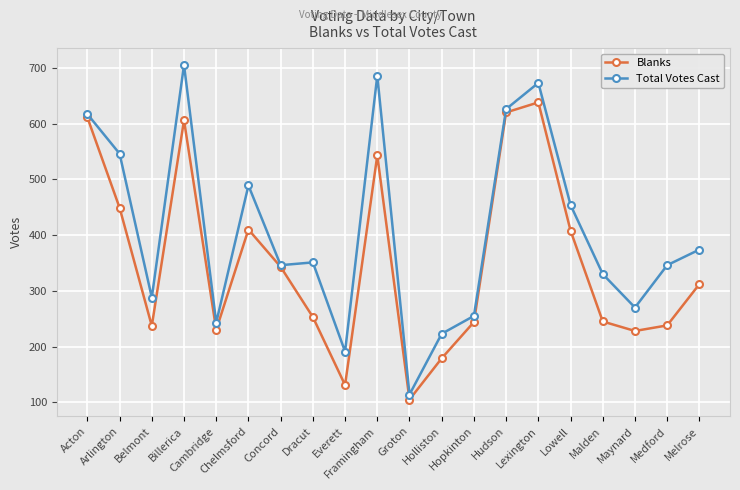

What is the minimum value for Blanks?

105